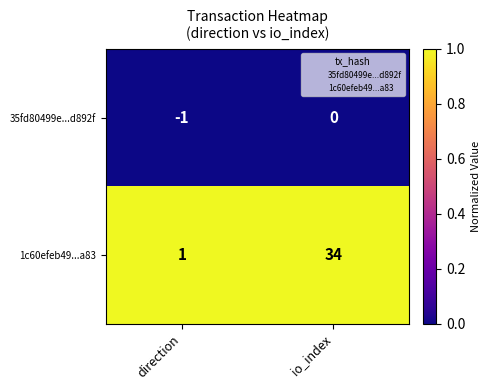

What is the difference between the highest and lowest values at direction?

2